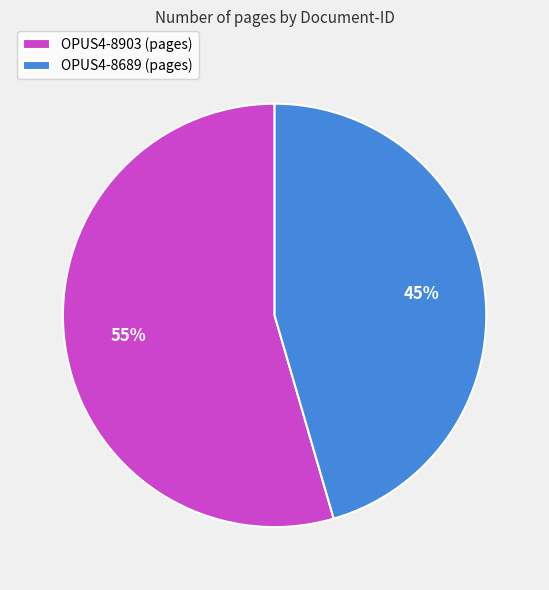

To the nearest percent, what percentage of the pie is OPUS4-8689?

45%